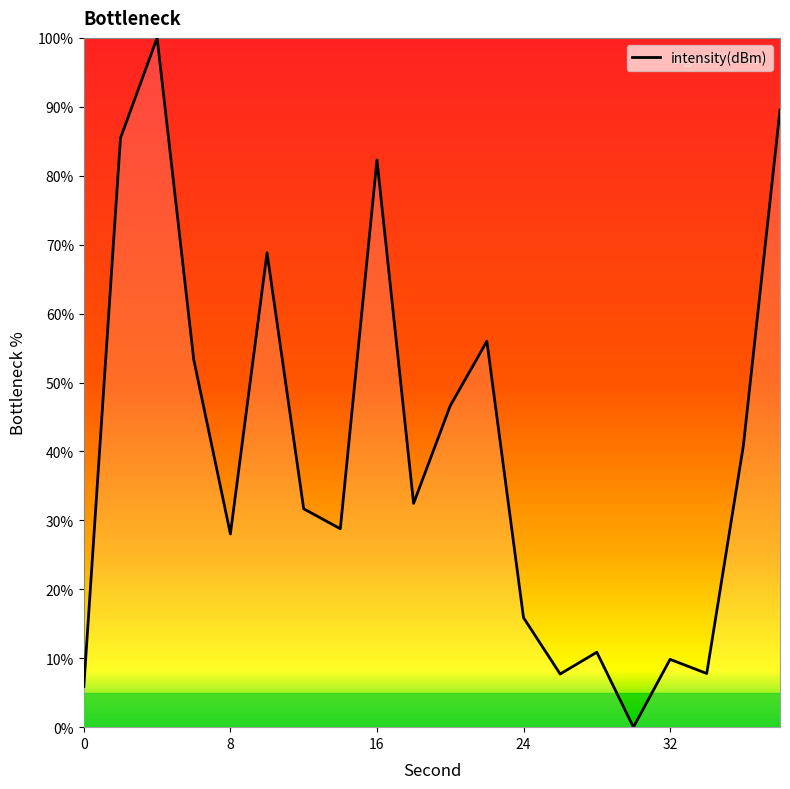

What is the maximum value shown in the chart?

100.0